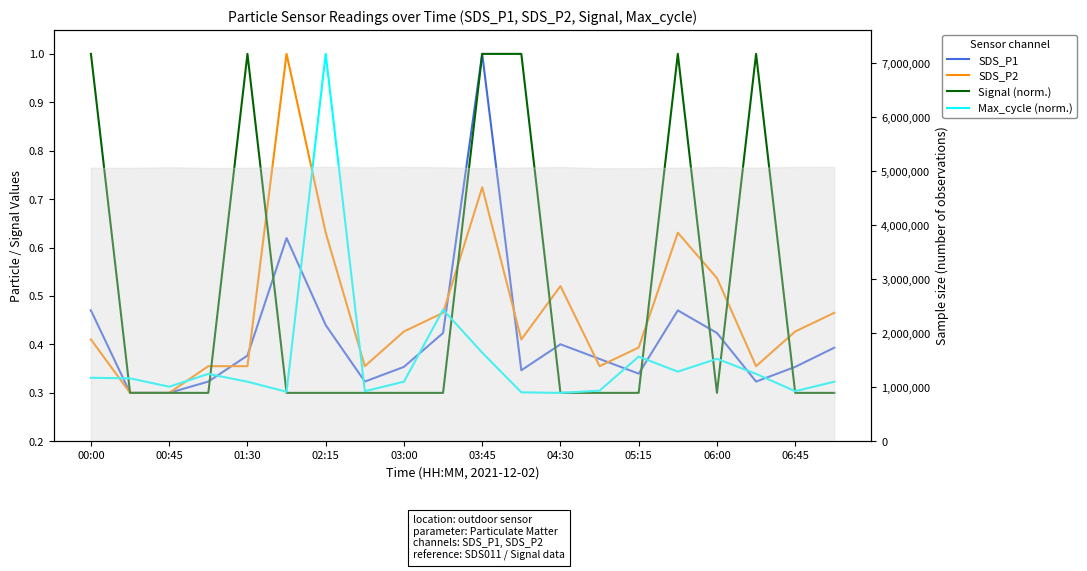

What is the average value of the Signal series?

0.5